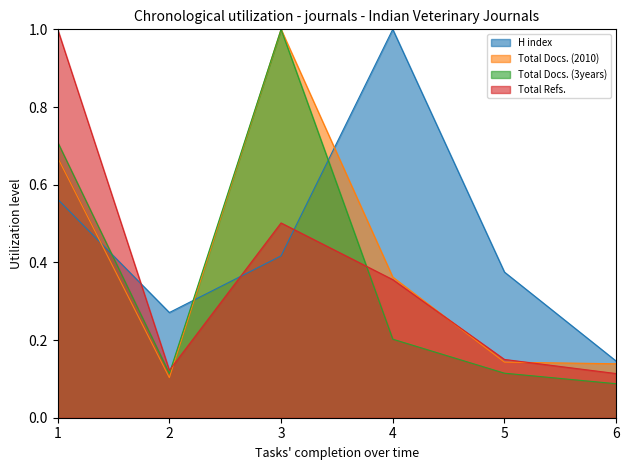

Rank the series by their maximum value, from highest to lowest.

H index, Total Docs. (2010), Total Docs. (3years), Total Refs.